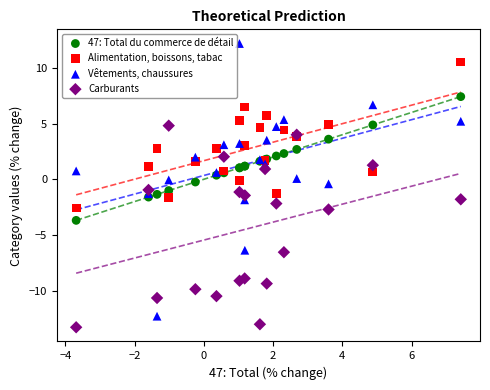

Which series has the largest Y range (max minus min)?

Vêtements, chaussures